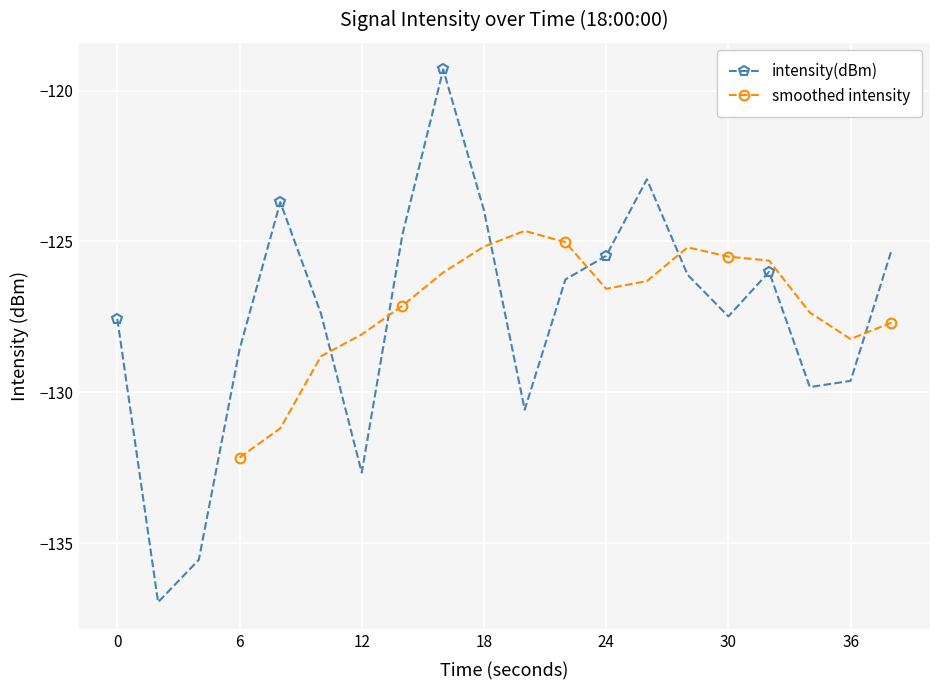

What is the sum of all values?

-2550.0